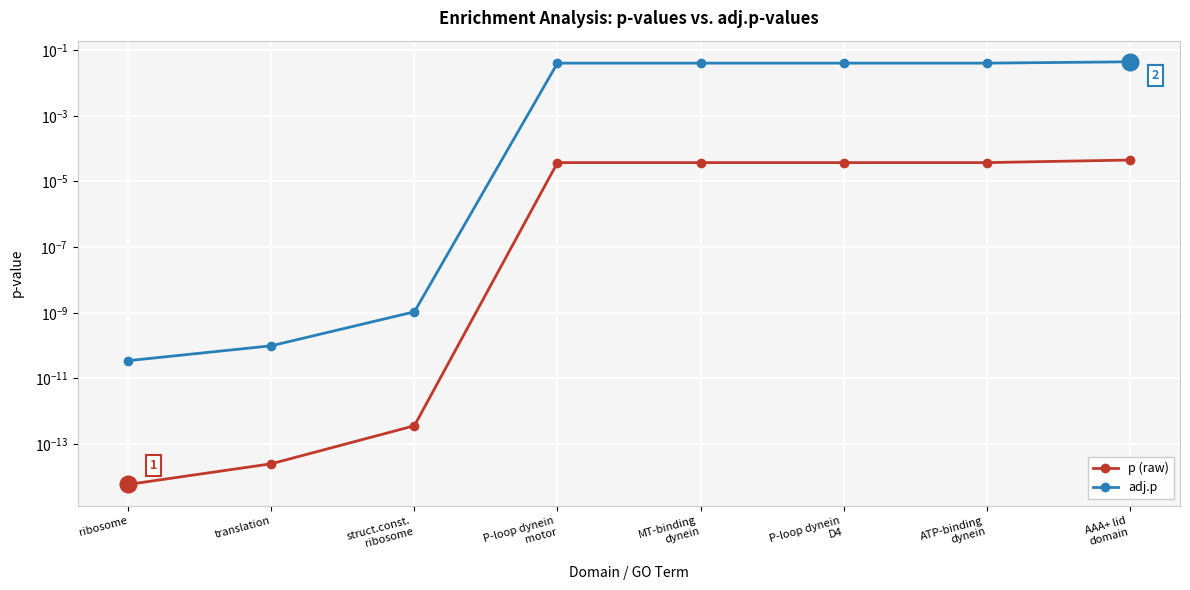

True or false: adj.p has a value of 0.0 at AAA+ lid
domain.

True